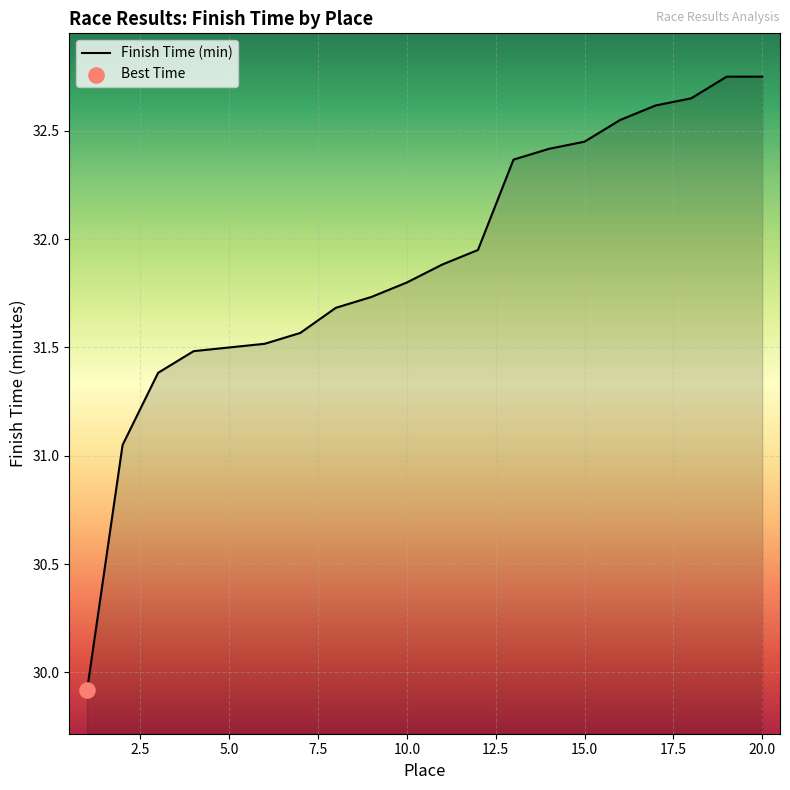

What is the minimum value shown in the chart?

29.9